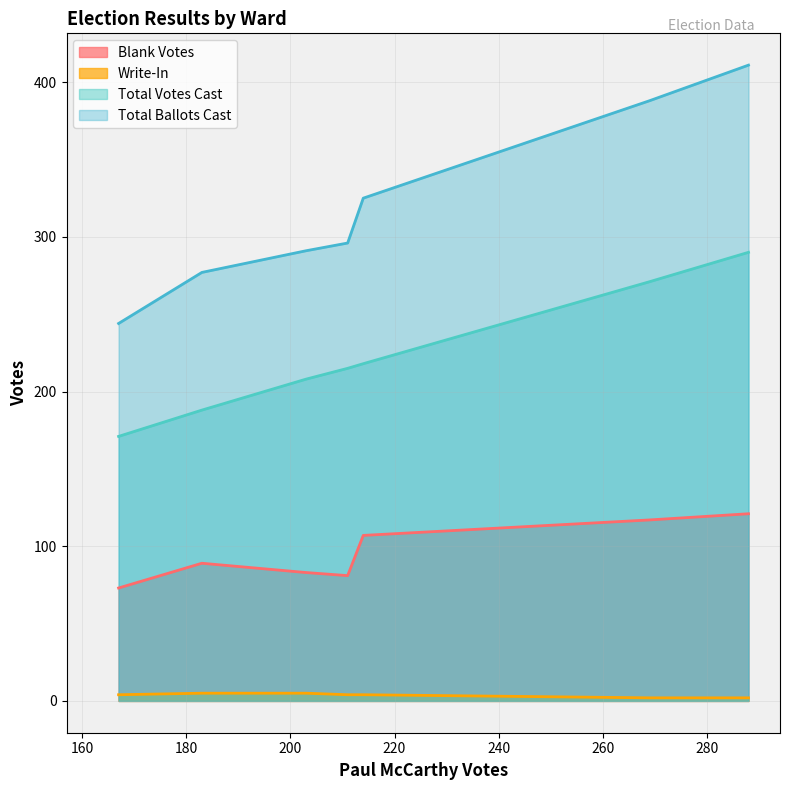

Which series has the widest spread of values?

Total Ballots Cast